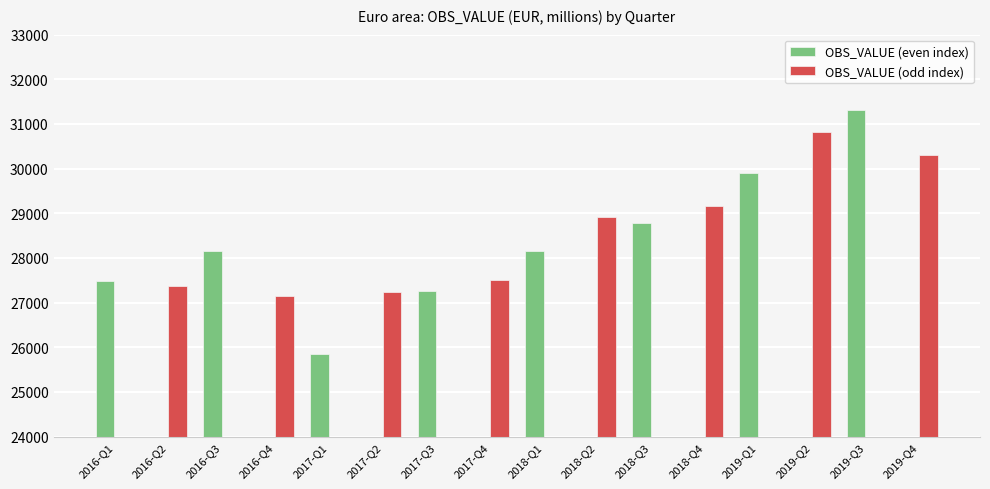

Is it true that OBS_VALUE (even index) equals 0.0 at 2017-Q4?

True